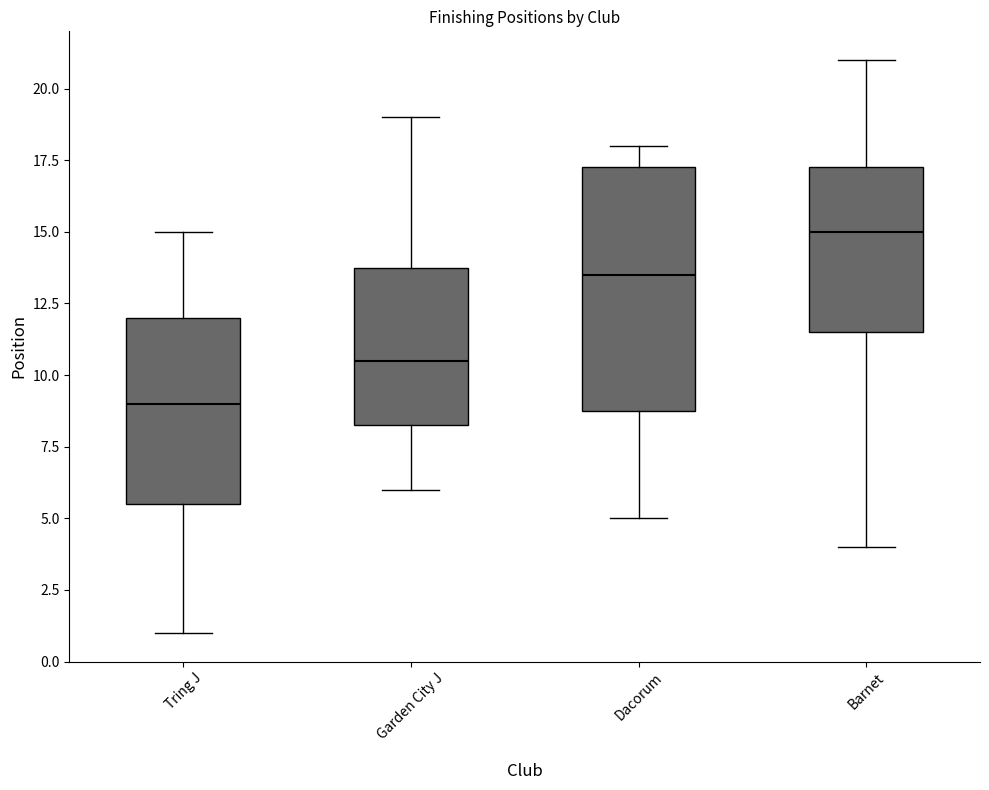

Where does the upper whisker of the box for Tring J end on the y-axis? The values are not printed on the chart, so give them approximately, as read against the axis.

15.0